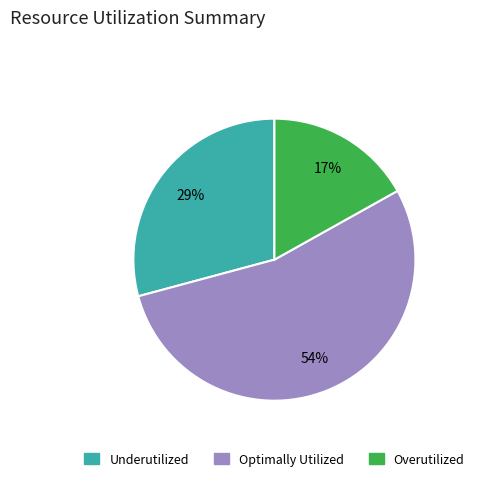

Is there any slice that represents more than half of the pie?

Yes